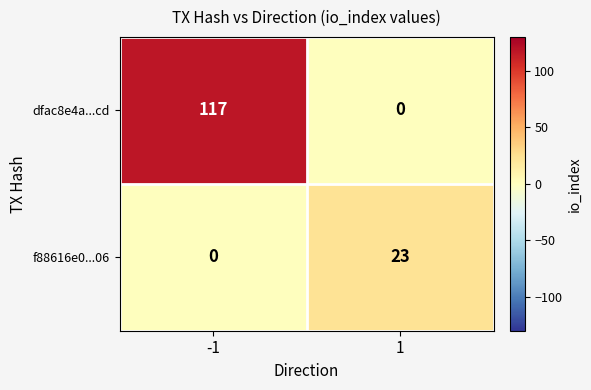

At how many categories does at least one series exceed 101?

1